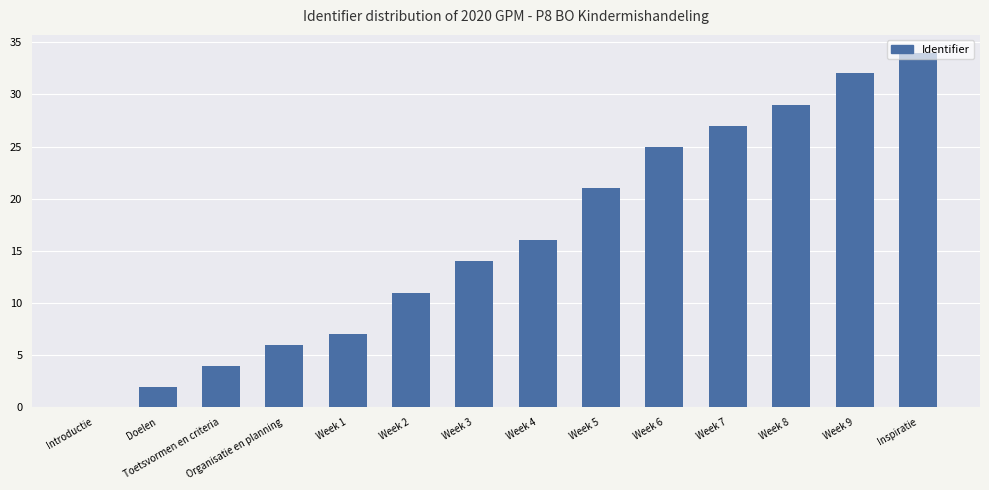

Reading left to right, list all the values displayed in this chart.

0	2	4	6	7	11	14	16	21	25	27	29	32	34